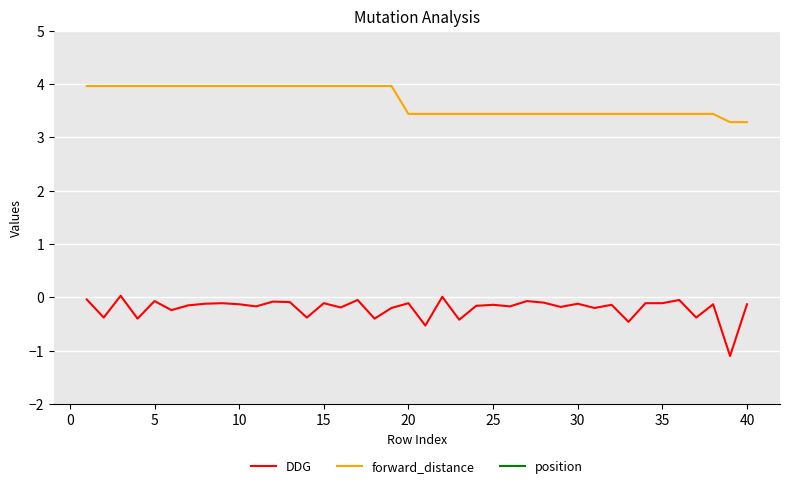

True or false: DDG and forward_distance intersect in this chart.

False